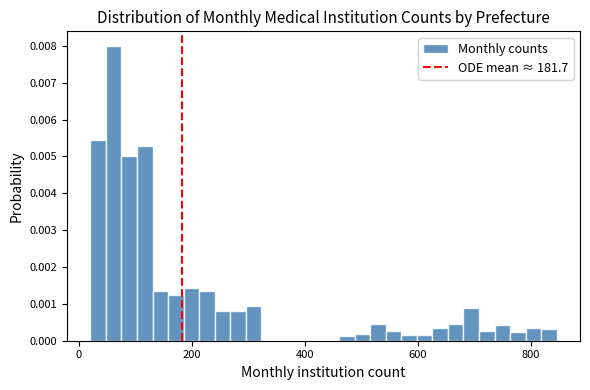

Around what value on the x-axis is the tallest bar? Give the approximate position of its centre, as read against the axis.

60